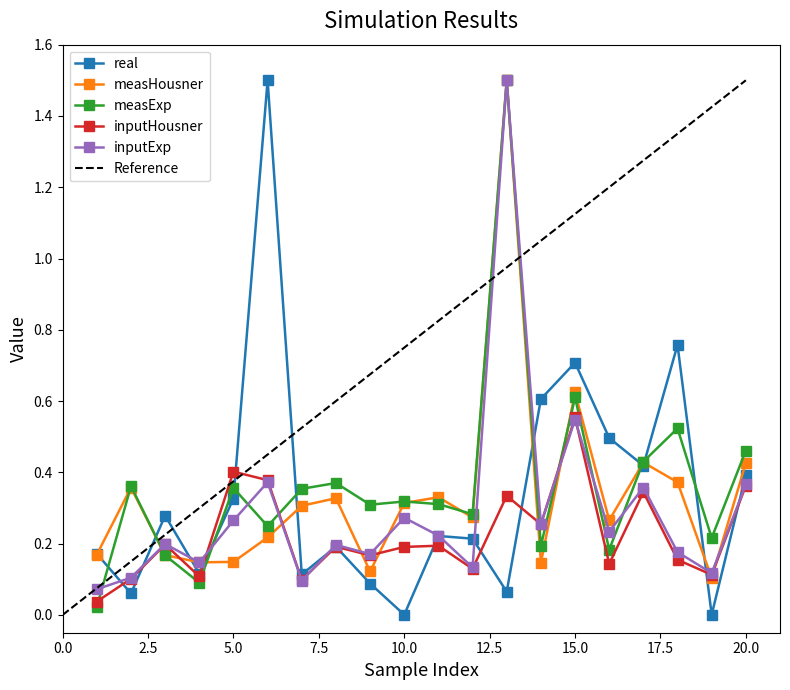

Does the chart display data point markers on the line(s)?

Yes